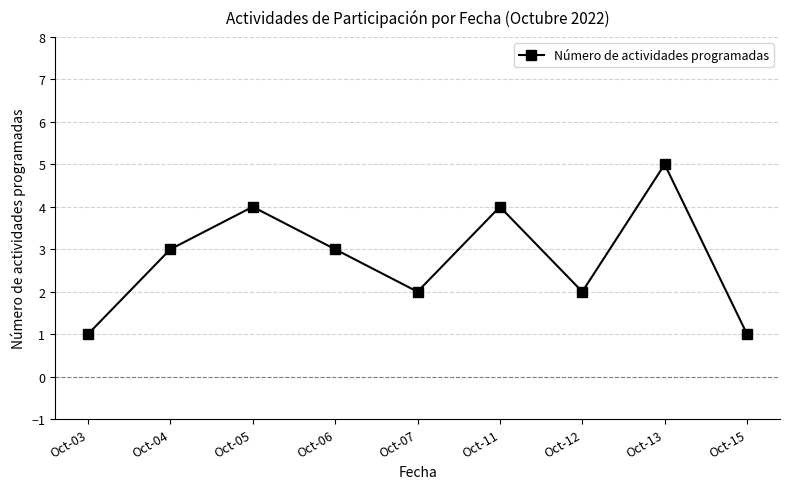

Between Oct-07 and Oct-13, which is larger?

Oct-13